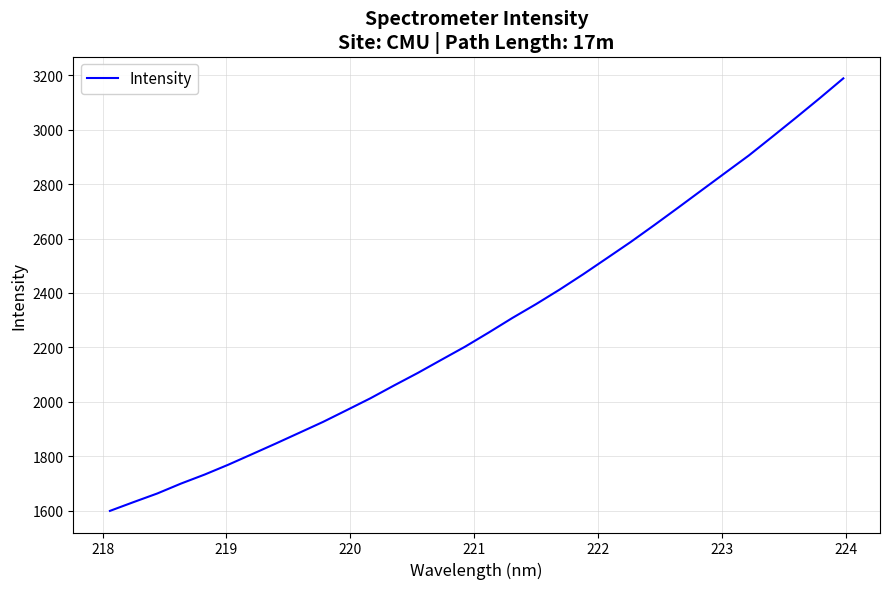

What is the difference between the maximum and minimum values?

1588.7